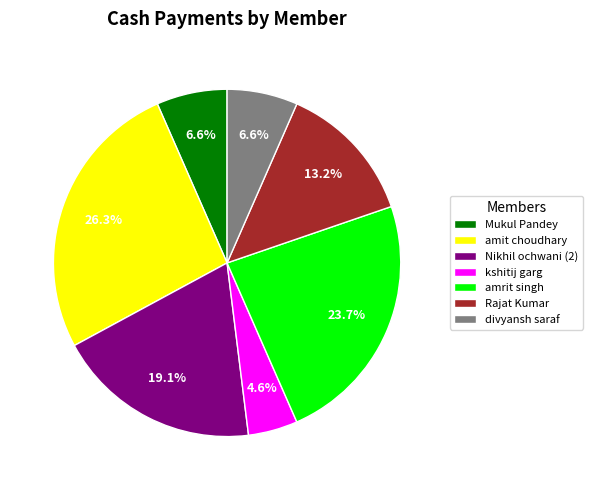

Is there a majority slice in this chart?

No